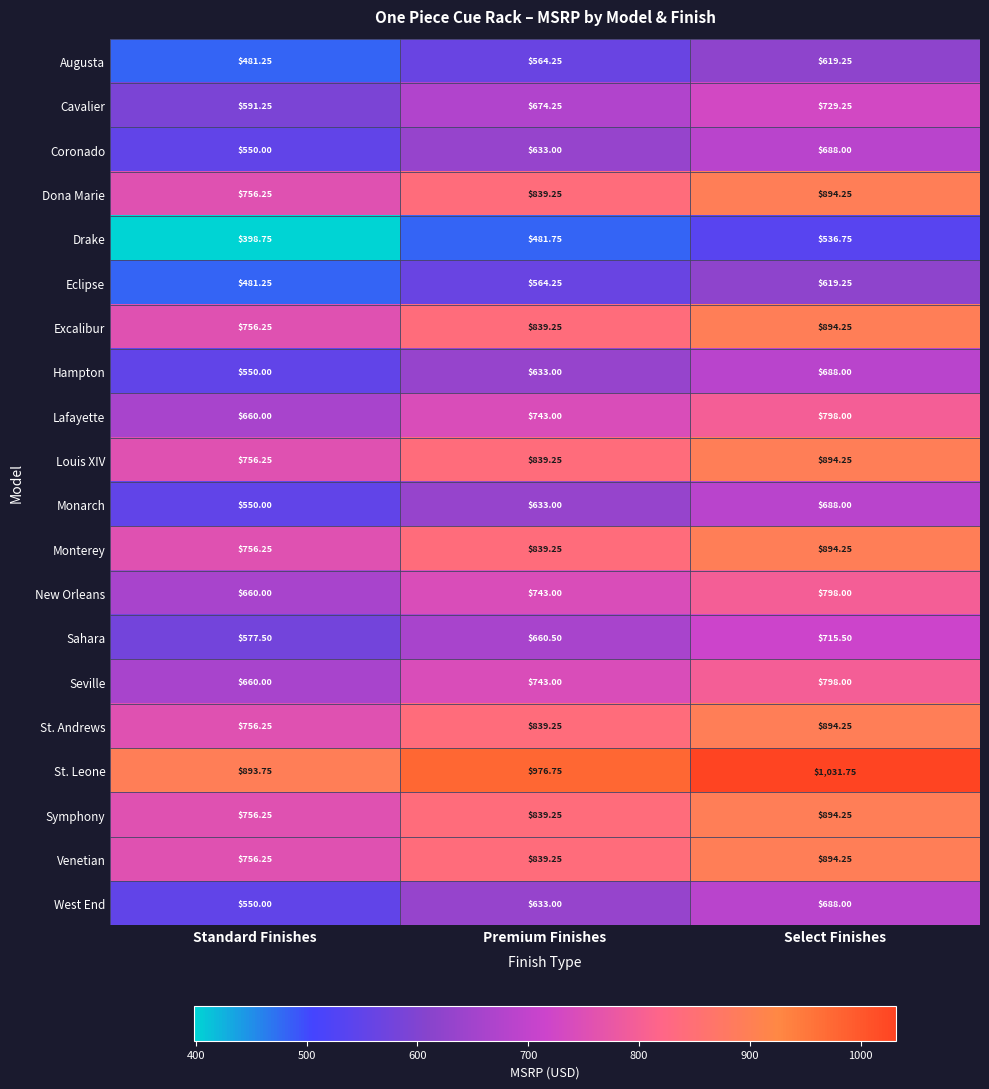

Which label corresponds to the smallest value in the chart?

Standard Finishes